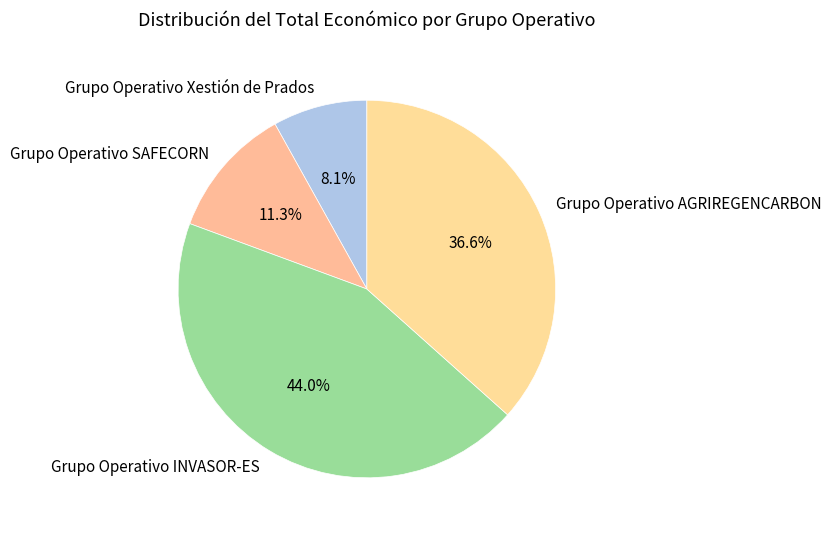

Rank the categories by value from lowest to highest.

Grupo Operativo Xestión de Prados, Grupo Operativo SAFECORN, Grupo Operativo AGRIREGENCARBON, Grupo Operativo INVASOR-ES